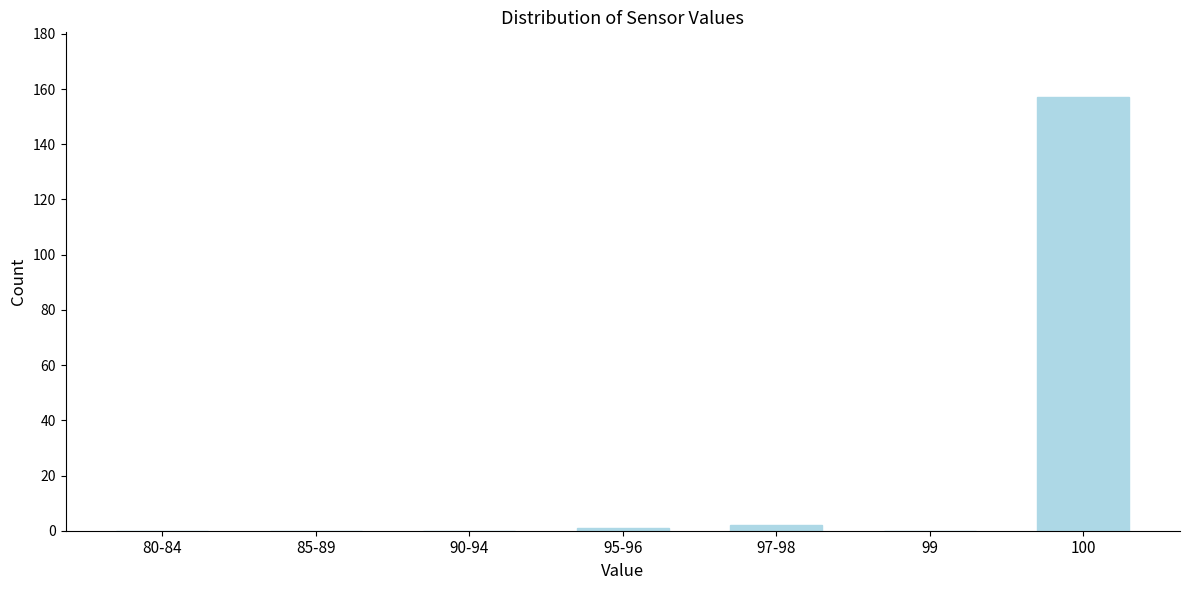

Reading left to right, transcribe all the data shown in this chart.

80-84=0	85-89=0	90-94=0	95-96=1	97-98=2	99=0	100=157